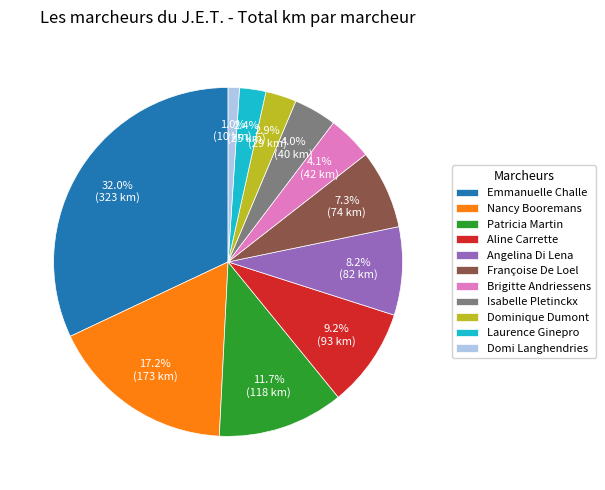

True or false: Angelina Di Lena accounts for 1% of the total.

False